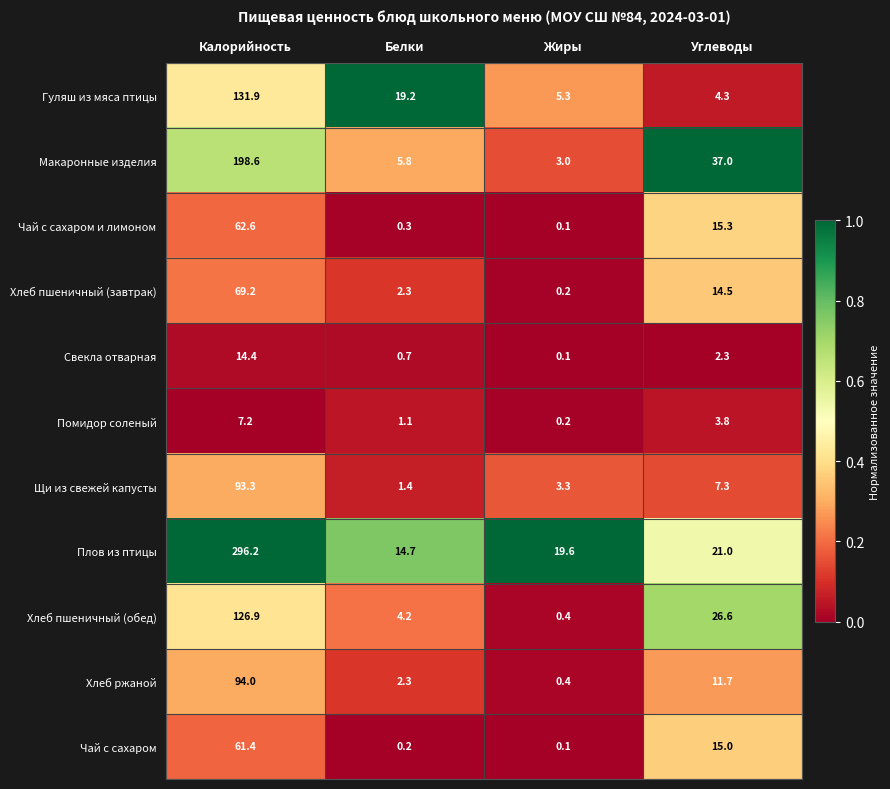

What is the difference between the Хлеб пшеничный (завтрак) values at Белки and Углеводы?

12.2